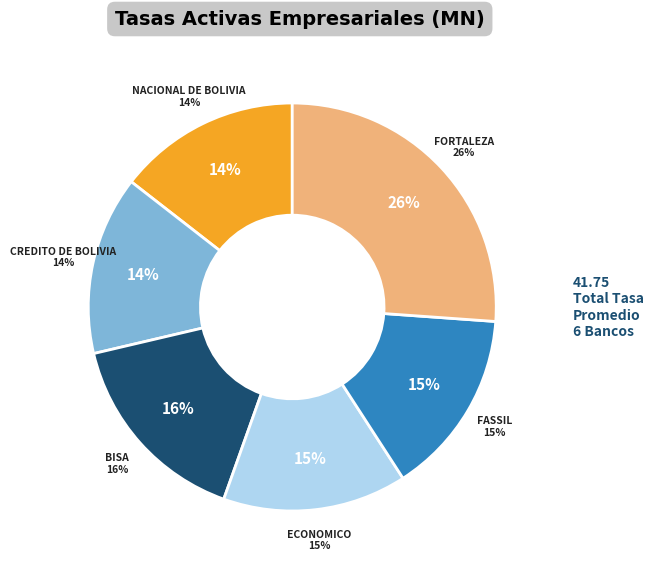

To the nearest percent, what percentage of the pie is BISA?

16%